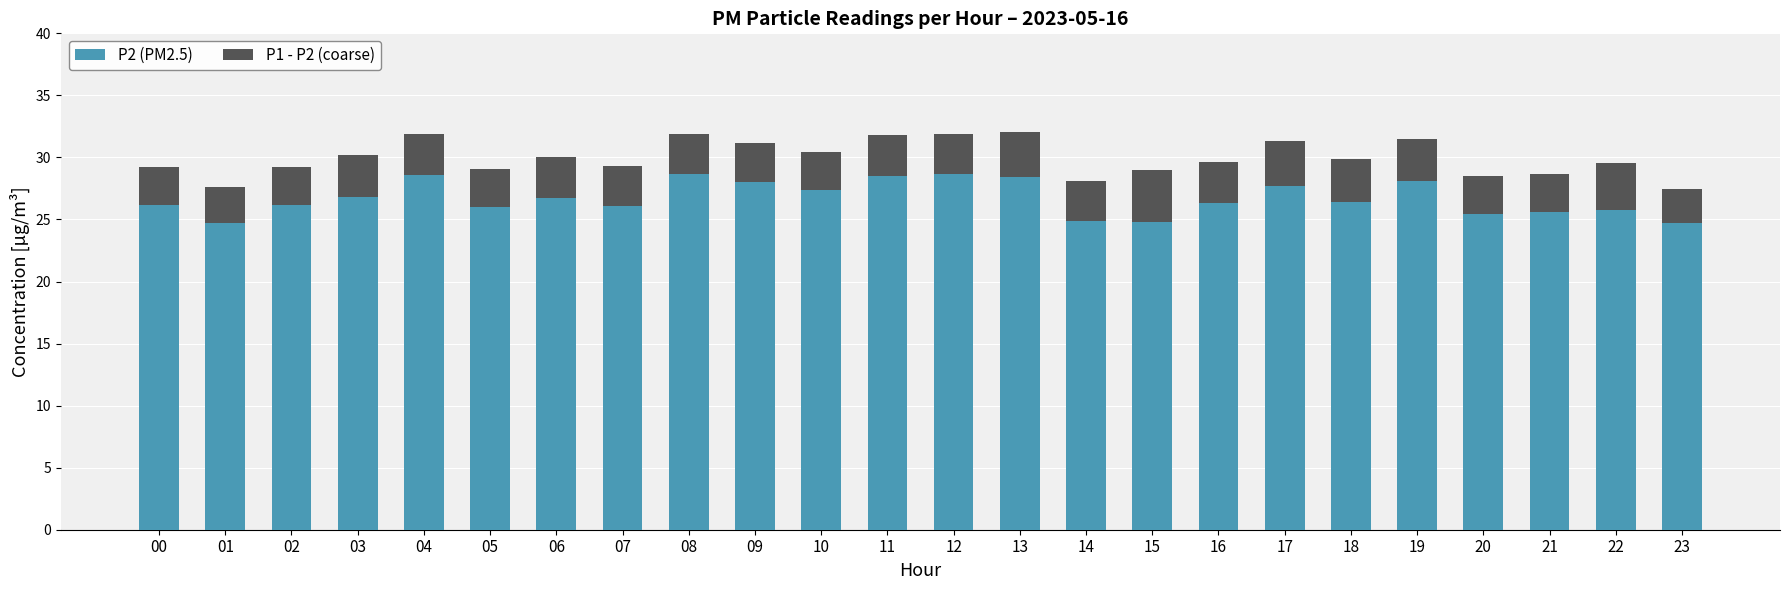

True or false: P2 (PM2.5) has a value of 27.4 at 10.

True